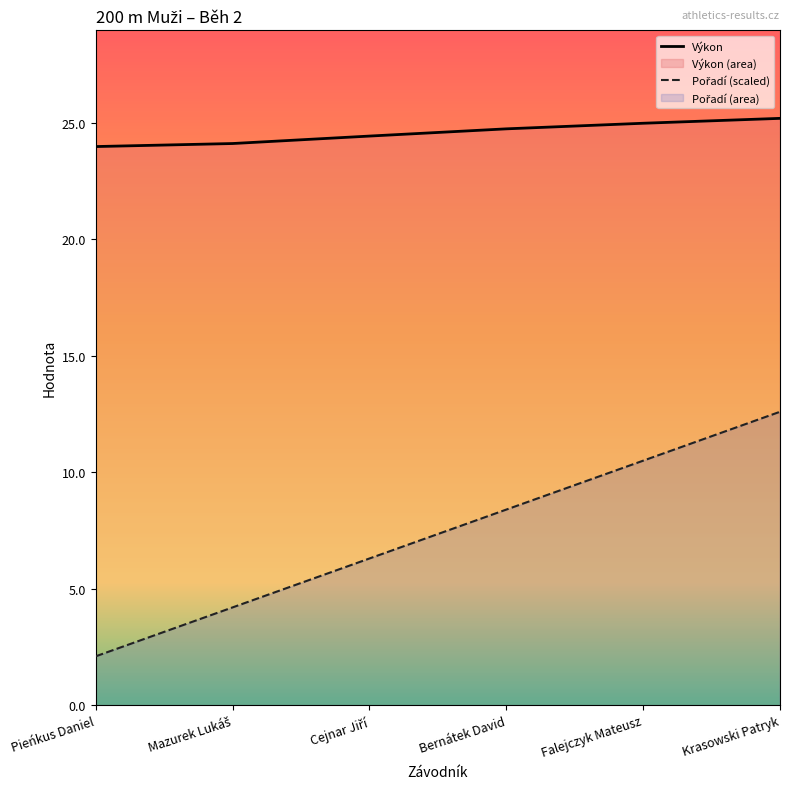

Reading left to right, list all the values displayed in this chart.

Výkon: 24.0	24.1	24.4	24.7	25.0	25.2
Pořadí (scaled): 2.1	4.2	6.3	8.4	10.5	12.6